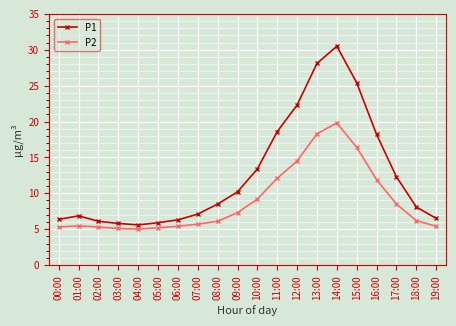

Rank the series by their maximum value, from lowest to highest.

P2, P1